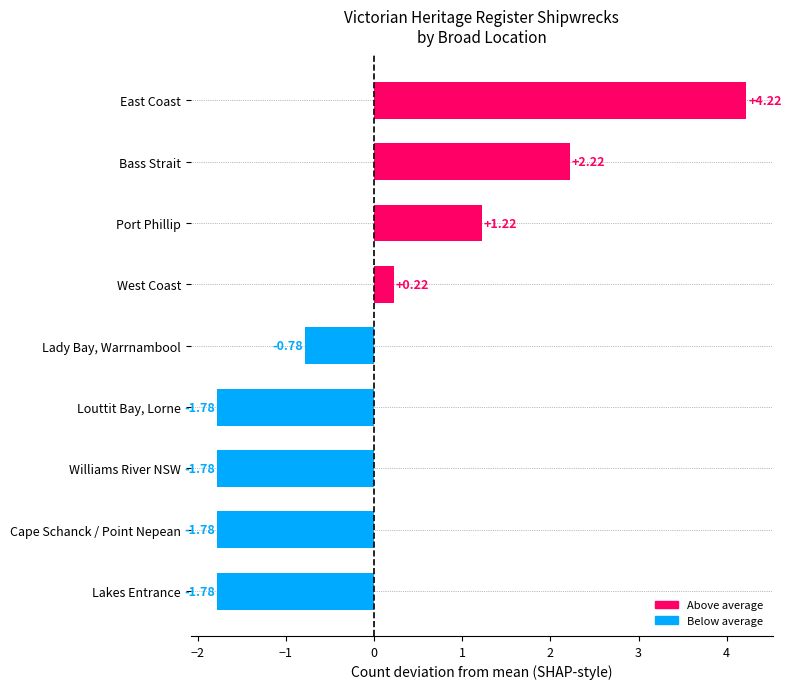

Between Cape Schanck / Point Nepean and Bass Strait, which is larger?

Bass Strait